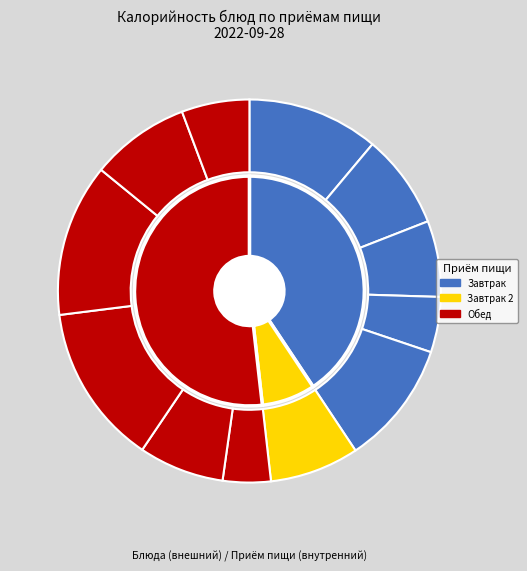

Rank the categories by value from lowest to highest.

Салат из свеклы с маслом растительным, Колбаса (порциями), Хлеб ржано-пшеничный, Батон, Борщ Сибирский со сметаной и свининой, Молоко, Какао с молоком, Компот из сушеных плодов, Печенье обогащенное, Каша пшеничная жидкая с маслом, Каша гречневая рассыпчатая, Шнищель мясной